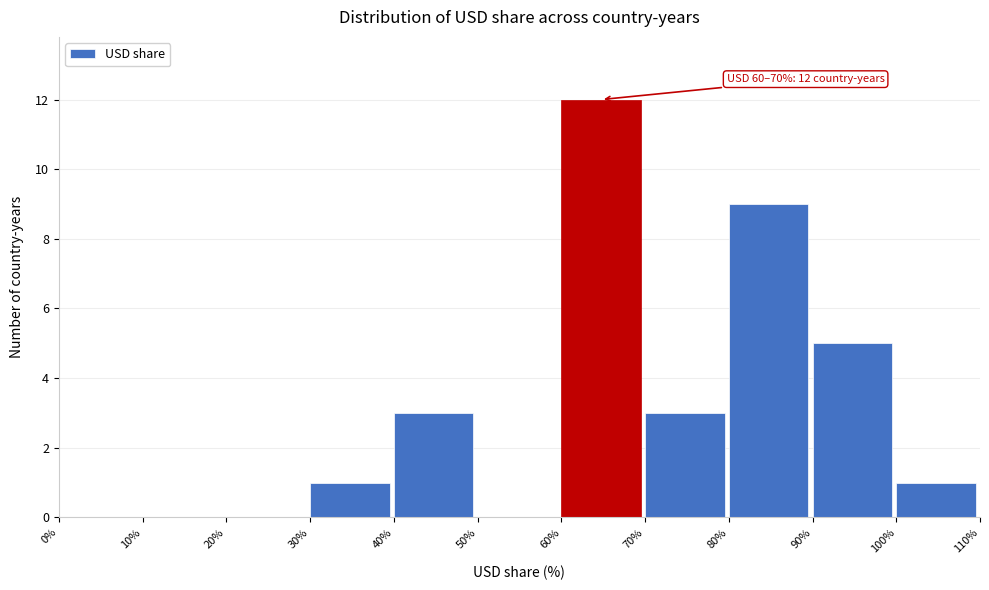

Over which range of the x-axis is the bar tallest?

60% to 70%